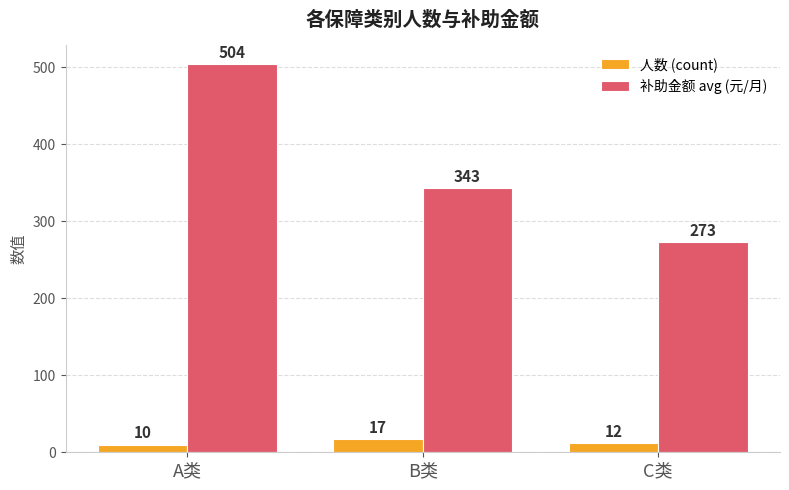

At which label does 补助金额 avg (元/月) first exceed 343?

A类